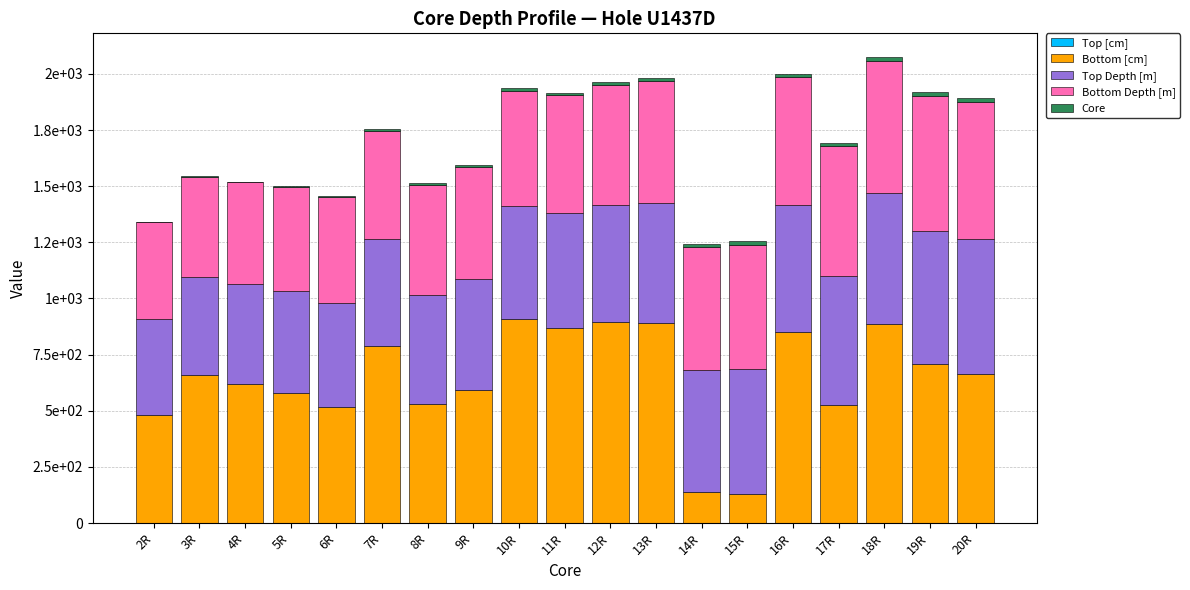

Rank the categories by Bottom Depth [m] value from highest to lowest.

20R, 19R, 18R, 17R, 16R, 15R, 14R, 13R, 12R, 11R, 10R, 9R, 8R, 7R, 6R, 5R, 4R, 3R, 2R